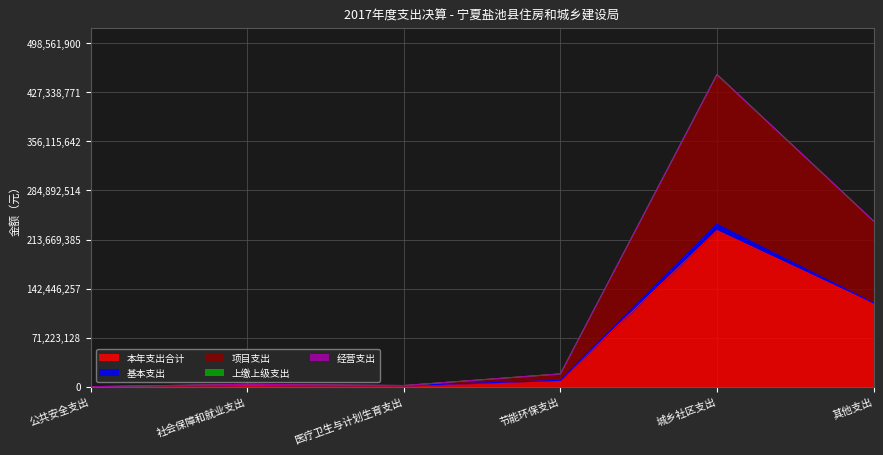

What is the label of the 5th point from the left?

城乡社区支出